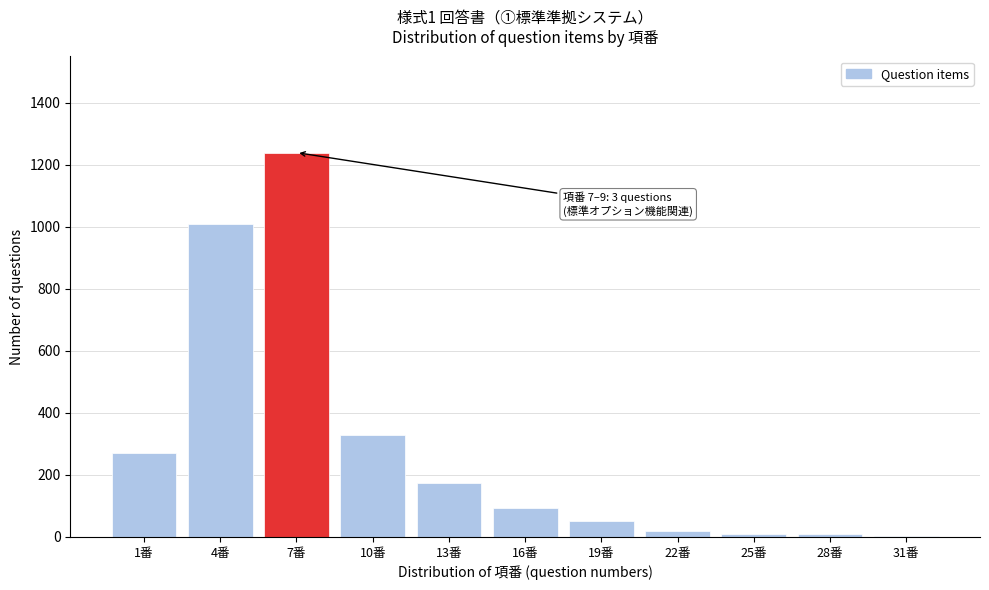

At which category does the chart reach its peak across all series?

7番